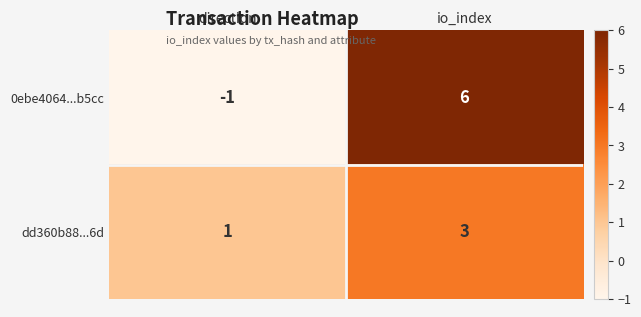

Reading right to left, transcribe all the data shown in this chart.

0ebe4064...b5cc: io_index=6	direction=-1
dd360b88...6d: io_index=3	direction=1